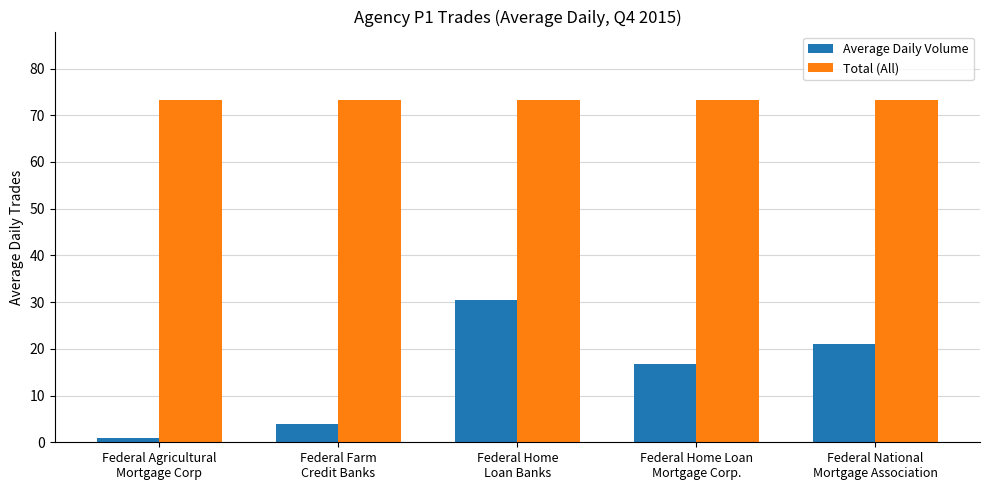

Is it true that Total (All) equals 49.2 at Federal Agricultural
Mortgage Corp?

False